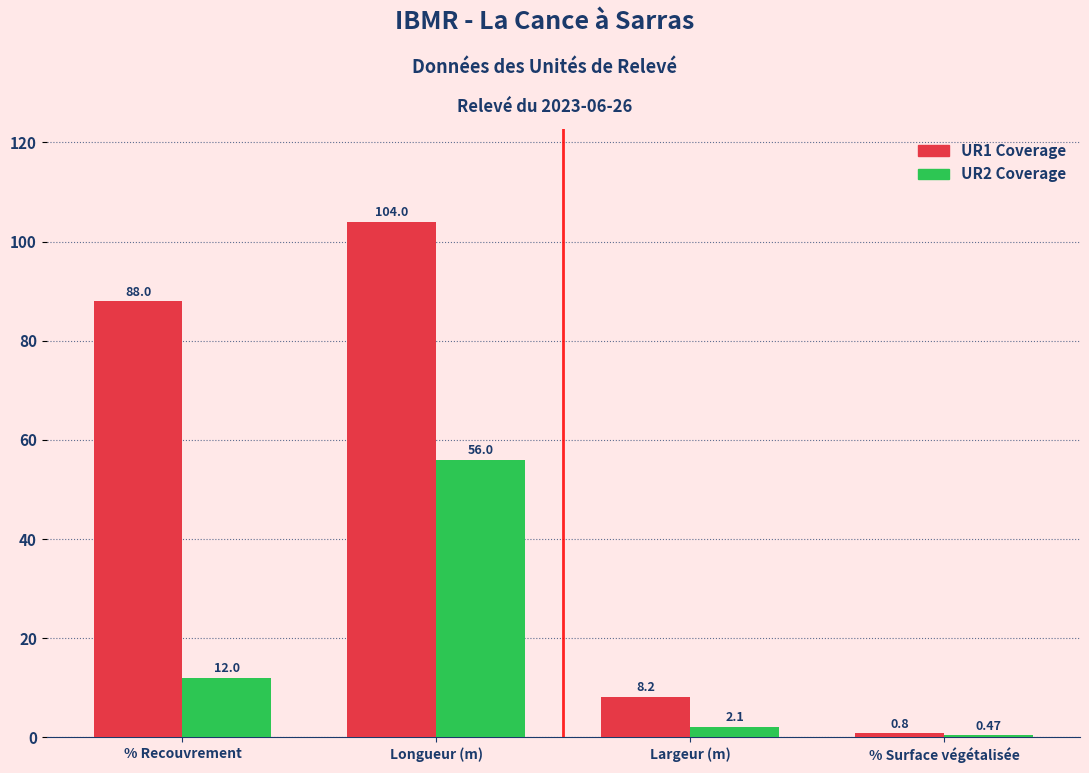

At how many categories does at least one series exceed 57?

2